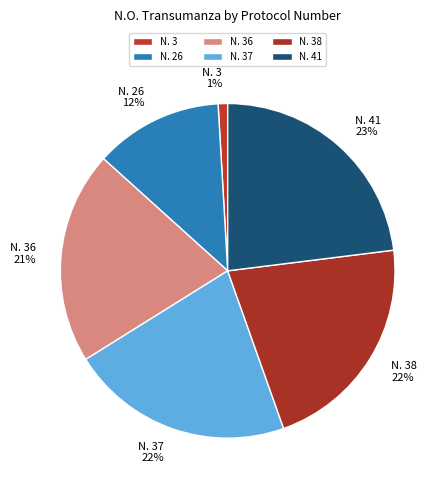

What is the smallest slice in the pie chart?

N. 3